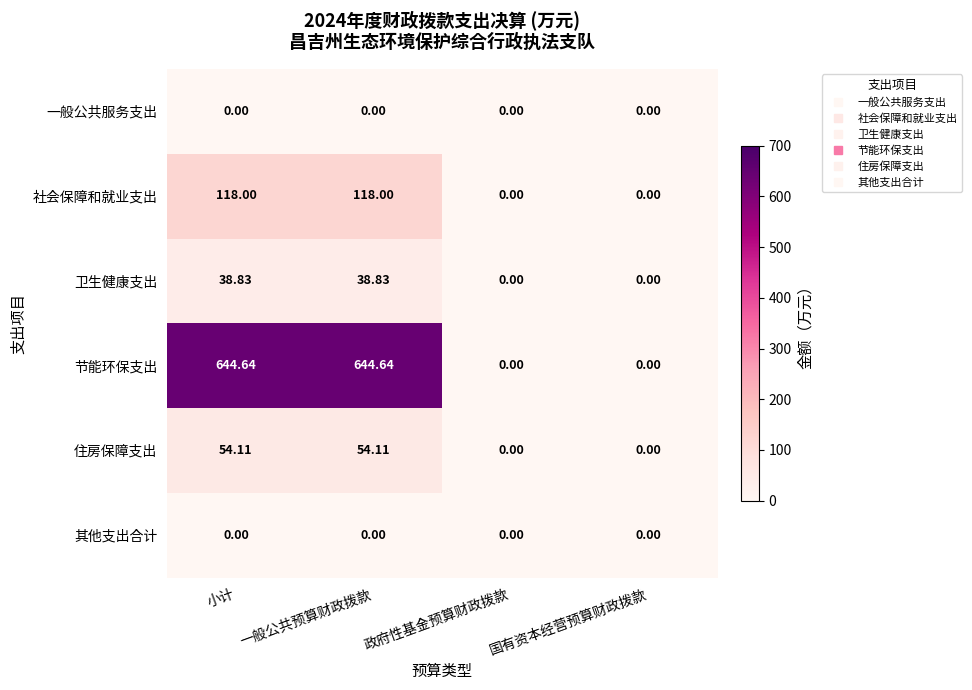

At which label does 卫生健康支出 first exceed 38?

小计